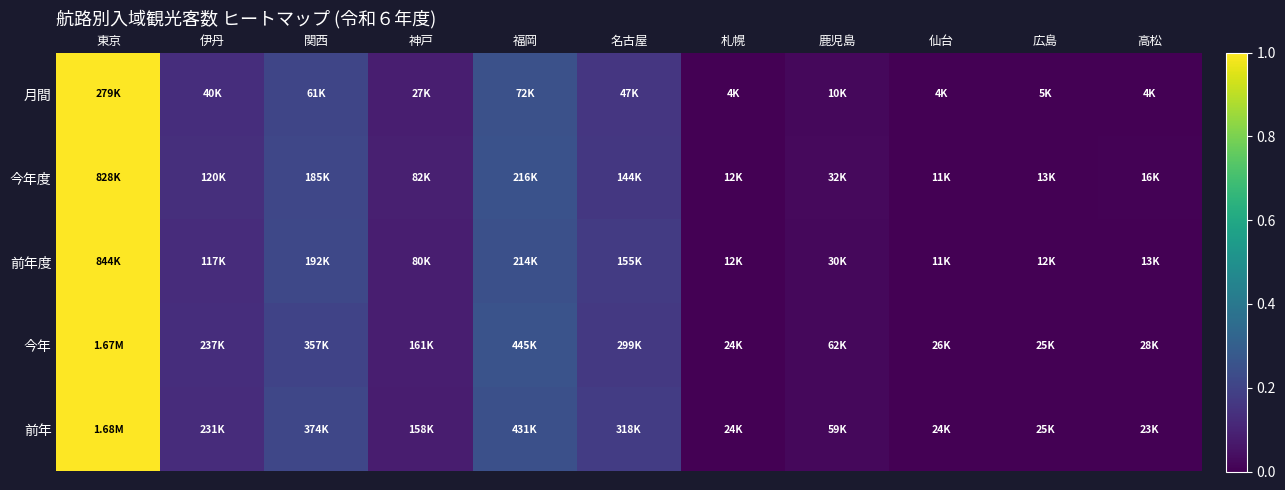

Reading left to right, list all the values displayed in this chart.

月間: 東京=1.0	伊丹=0.1	関西=0.2	神戸=0.1	福岡=0.2	名古屋=0.2	札幌=0.0	鹿児島=0.0	仙台=0.0	広島=0.0	高松=0.0
今年度: 東京=1.0	伊丹=0.1	関西=0.2	神戸=0.1	福岡=0.3	名古屋=0.2	札幌=0.0	鹿児島=0.0	仙台=0.0	広島=0.0	高松=0.0
前年度: 東京=1.0	伊丹=0.1	関西=0.2	神戸=0.1	福岡=0.2	名古屋=0.2	札幌=0.0	鹿児島=0.0	仙台=0.0	広島=0.0	高松=0.0
今年: 東京=1.0	伊丹=0.1	関西=0.2	神戸=0.1	福岡=0.3	名古屋=0.2	札幌=0.0	鹿児島=0.0	仙台=0.0	広島=0.0	高松=0.0
前年: 東京=1.0	伊丹=0.1	関西=0.2	神戸=0.1	福岡=0.2	名古屋=0.2	札幌=0.0	鹿児島=0.0	仙台=0.0	広島=0.0	高松=0.0